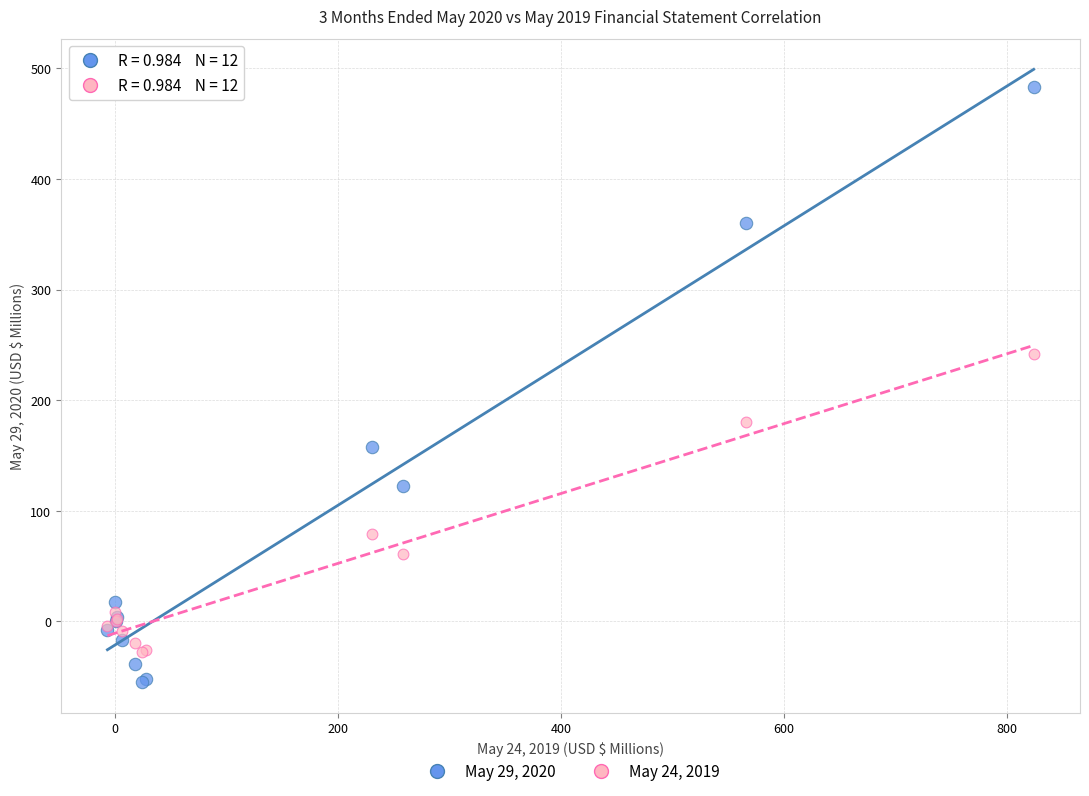

In the May 29, 2020 series, what Y value is closest to 214?

157.4